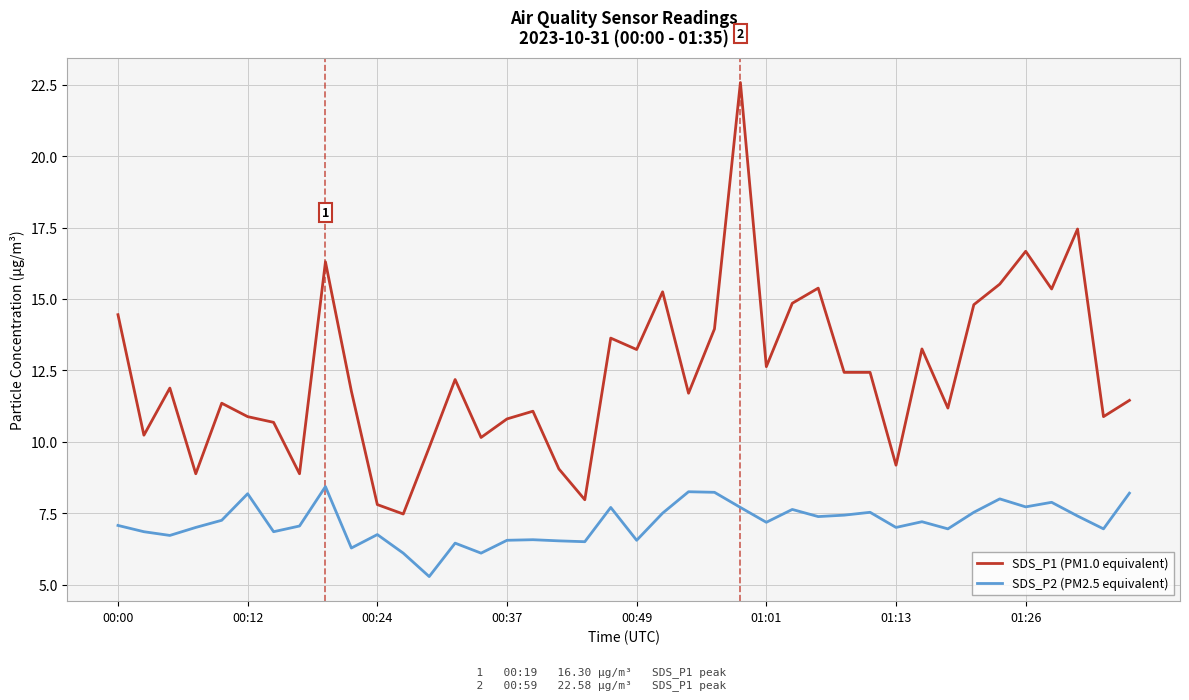

List the series in order of their peak value, lowest first.

SDS_P2 (PM2.5 equivalent), SDS_P1 (PM1.0 equivalent)